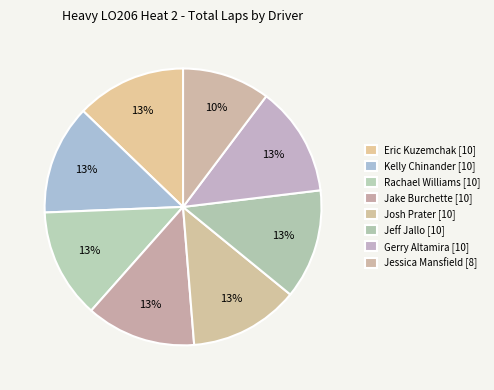

Which slice is the smallest?

Jessica Mansfield